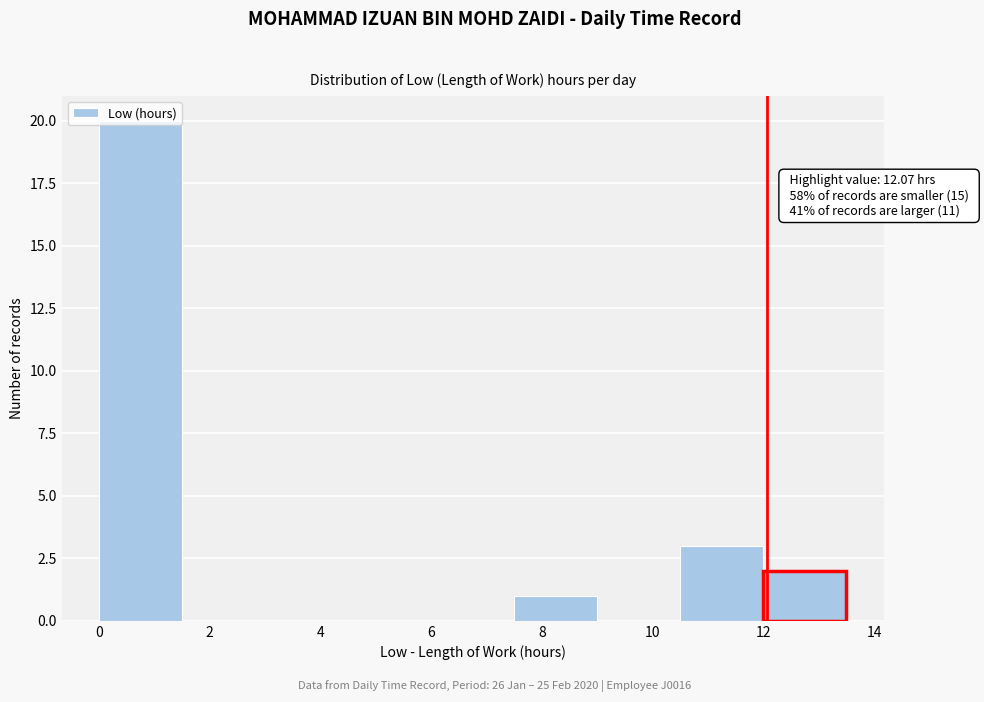

Which range on the x-axis has the tallest bar?

0.0 to 1.5